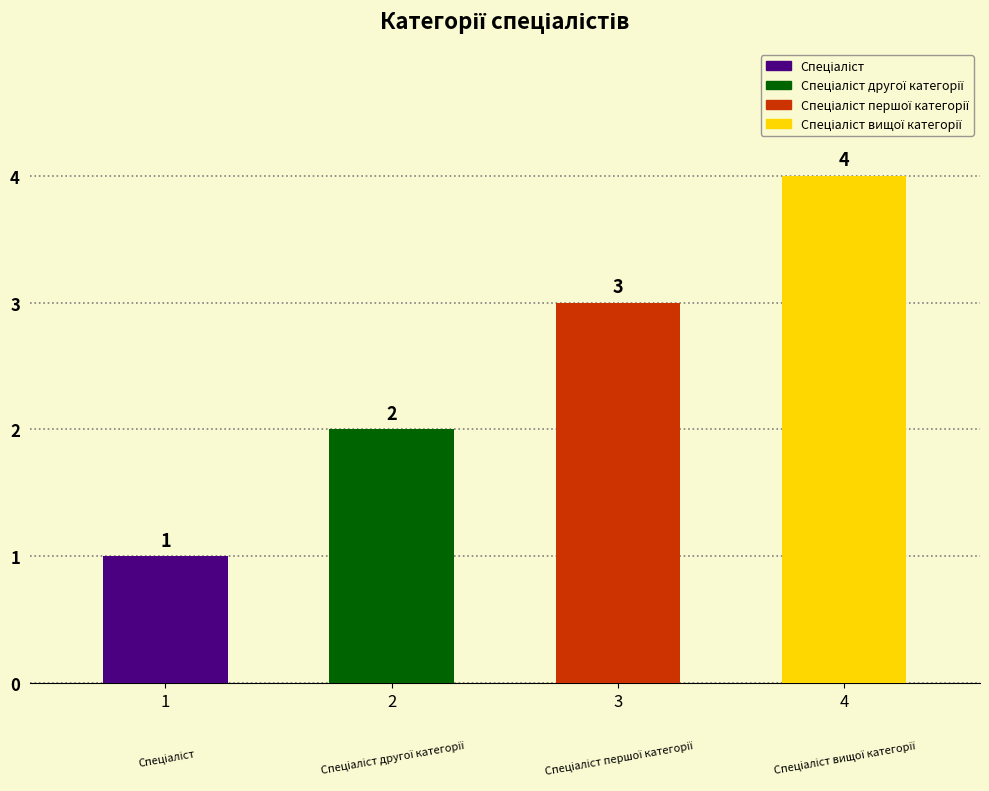

The chart shows a value of 4 at Спеціаліст вищої категорії. True or false?

True